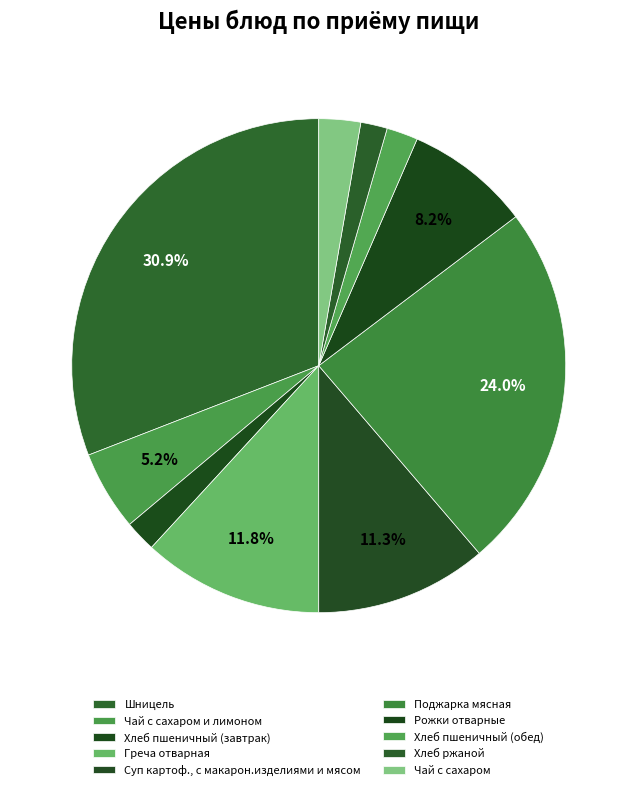

Which slice is the largest?

Шницель